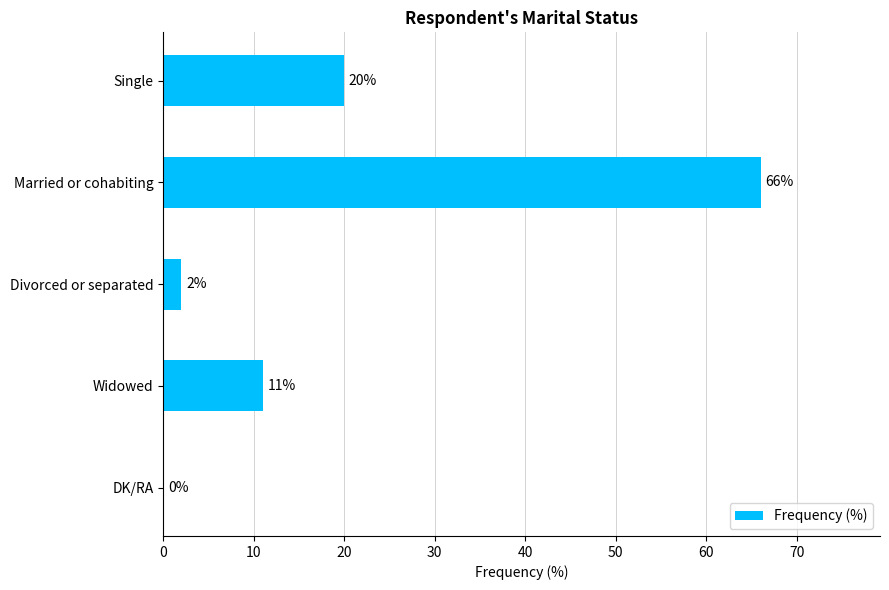

How many values are above zero?

4